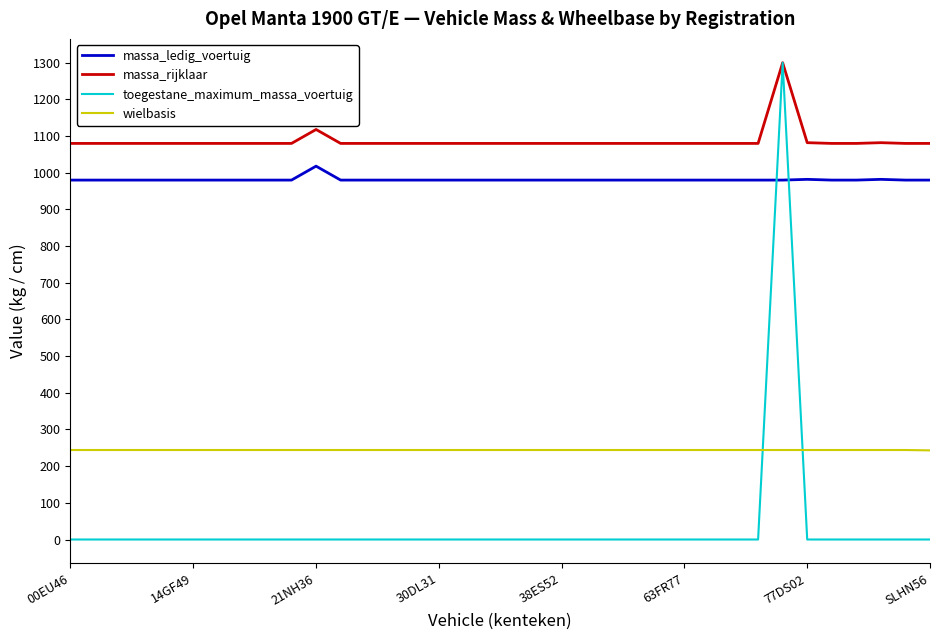

True or false: massa_ledig_voertuig and toegestane_maximum_massa_voertuig intersect in this chart.

True